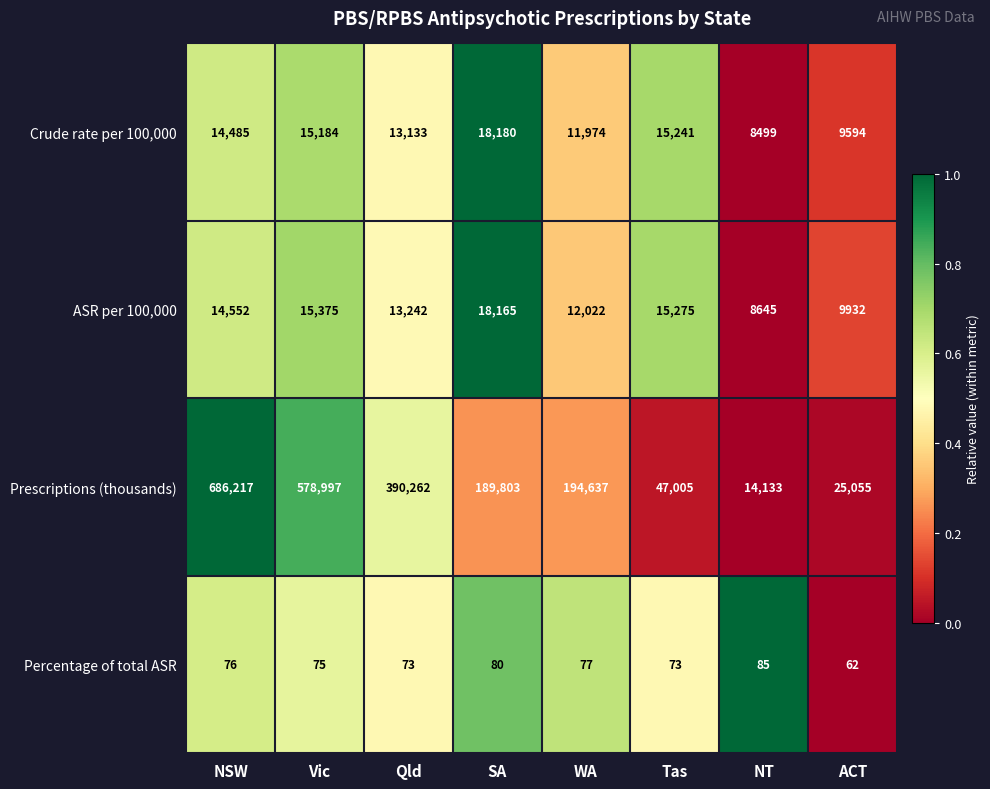

What is the difference between the maximum and minimum values in the ASR per 100,000 series?

9520